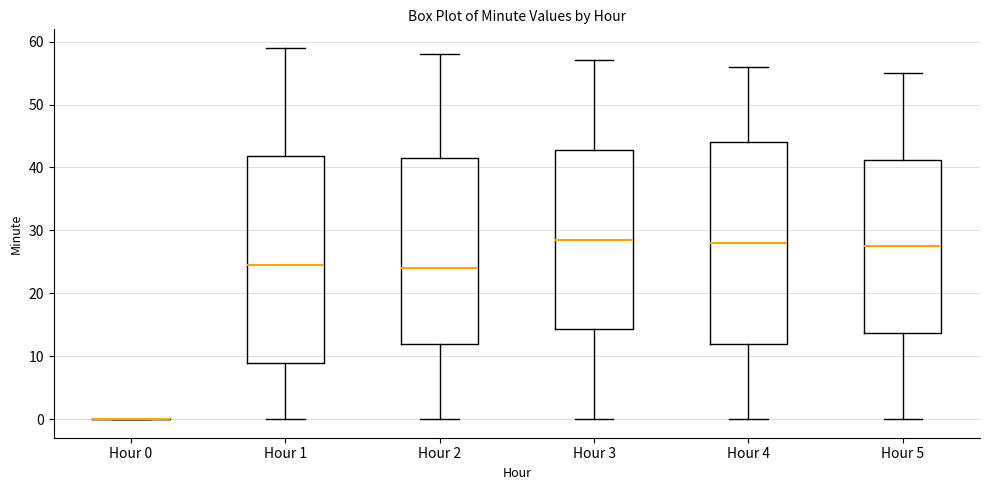

Reading left to right, transcribe this box plot: for each box, give where its median line is, the range the box spans, and where its two whiskers end, as read against the y-axis. The values are not printed on the chart, so give them approximately, as read against the axis.

Hour 0: box collapsed to a line at 0, whiskers 0 to 0
Hour 1: median 25, box 9 to 42, whiskers 0 to 59
Hour 2: median 24, box 12 to 42, whiskers 0 to 58
Hour 3: median 29, box 14 to 43, whiskers 0 to 57
Hour 4: median 28, box 12 to 44, whiskers 0 to 56
Hour 5: median 28, box 14 to 41, whiskers 0 to 55